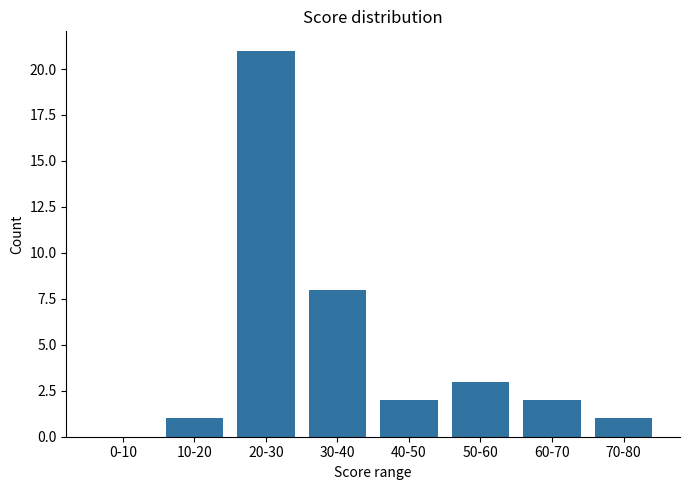

Reading right to left, extract all data points from this chart.

70-80=1	60-70=2	50-60=3	40-50=2	30-40=8	20-30=21	10-20=1	0-10=0